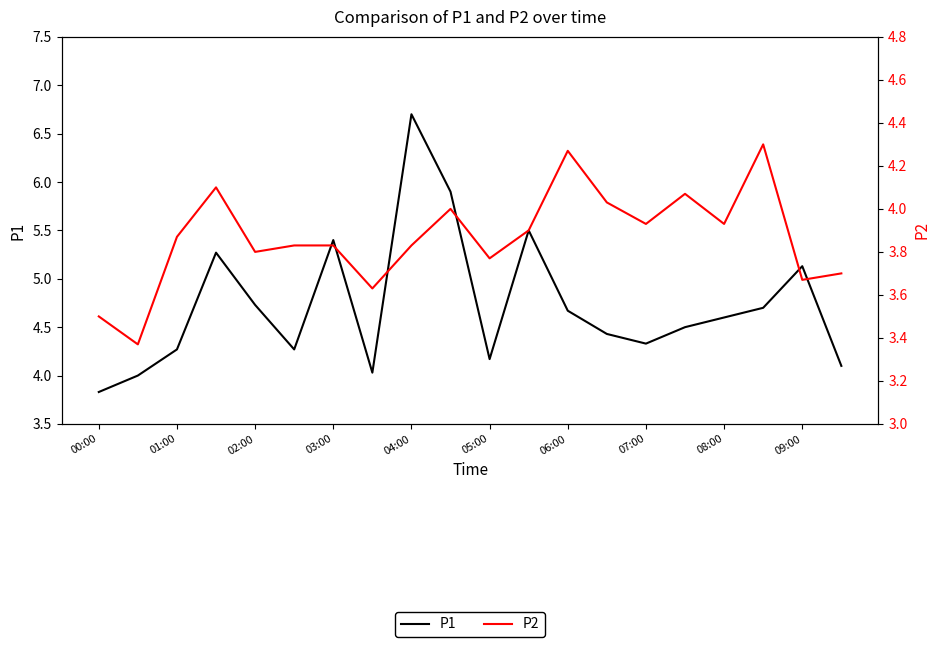

List the series in order of their overall mean, lowest first.

P2, P1